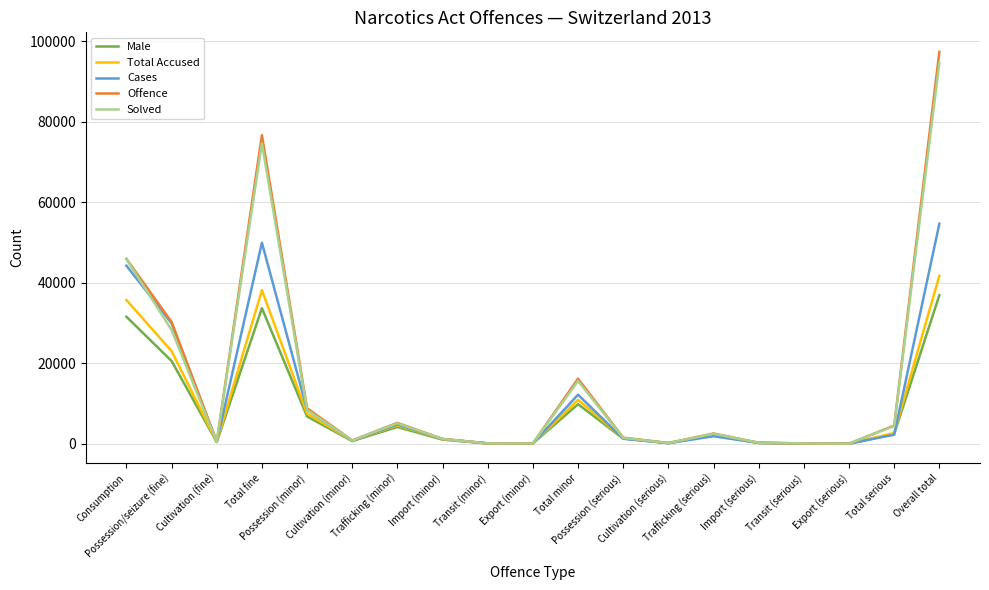

Is it true that Solved equals 1175 at Import (minor)?

True